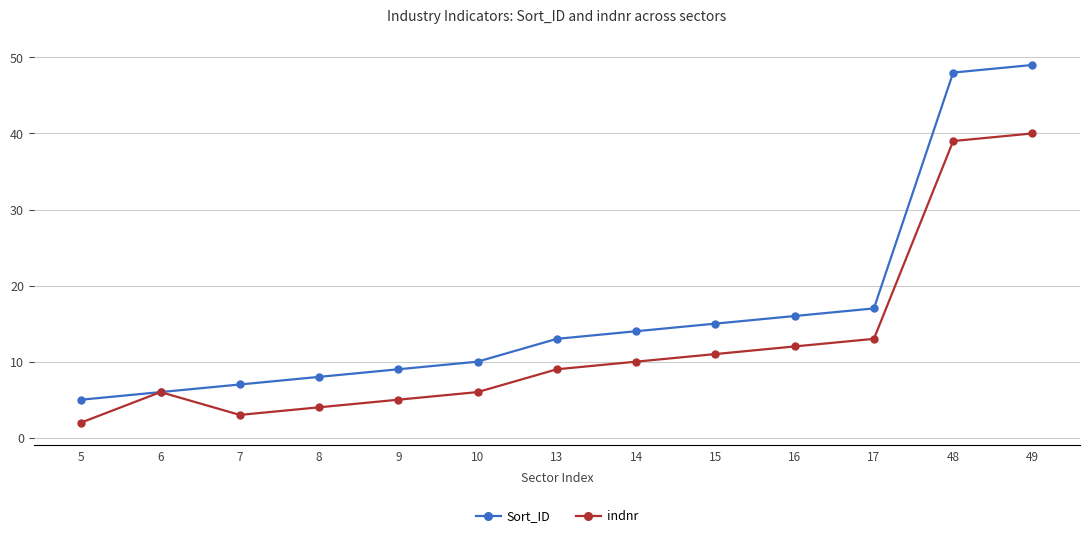

How many lines are shown in the chart?

2